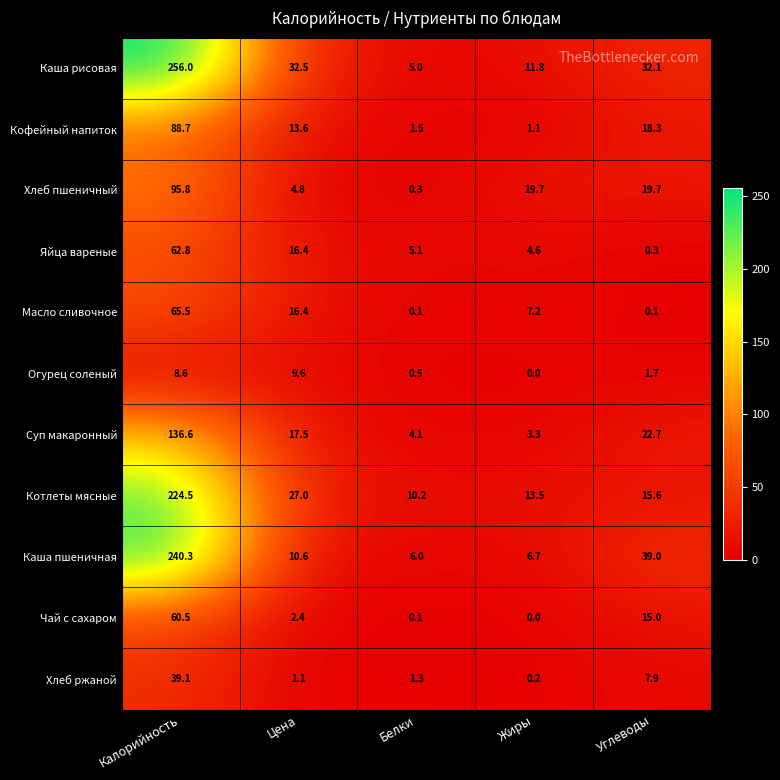

At which label is Хлеб ржаной closest to 19?

Углеводы